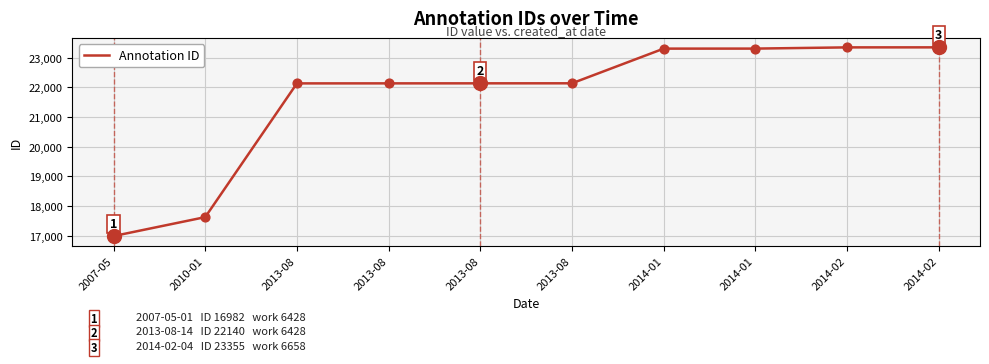

Is this an area chart (filled region under the line)?

No